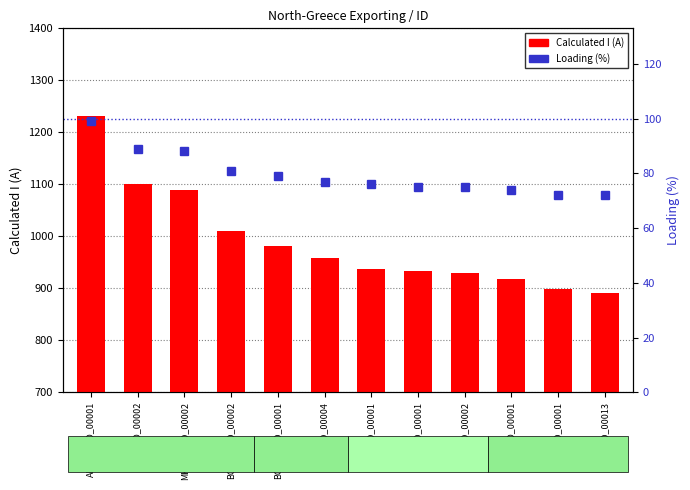

Count the number of data series in this chart.

2